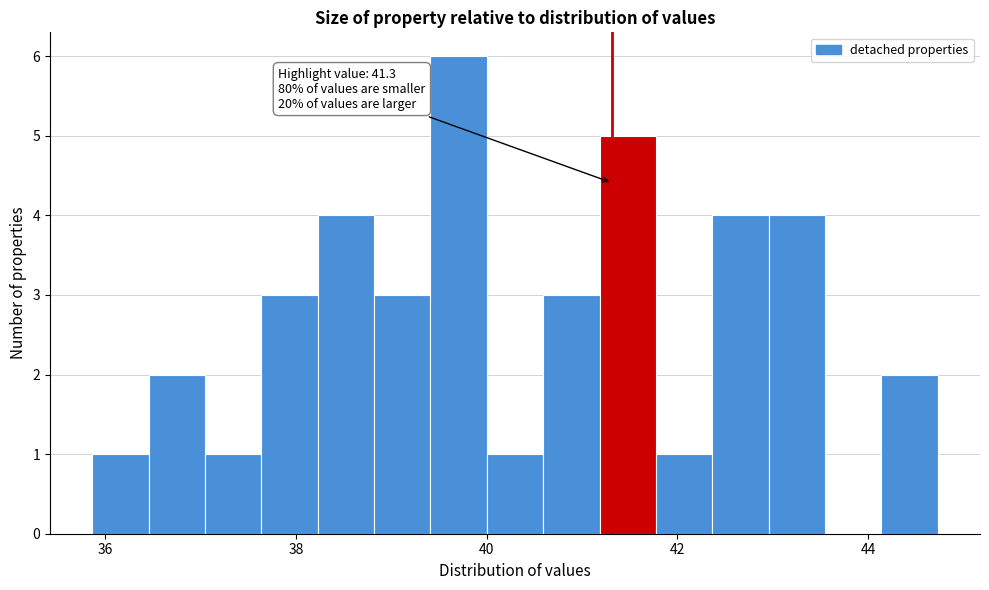

Read against the x-axis, roughly where is the centre of the tallest bar?

39.8